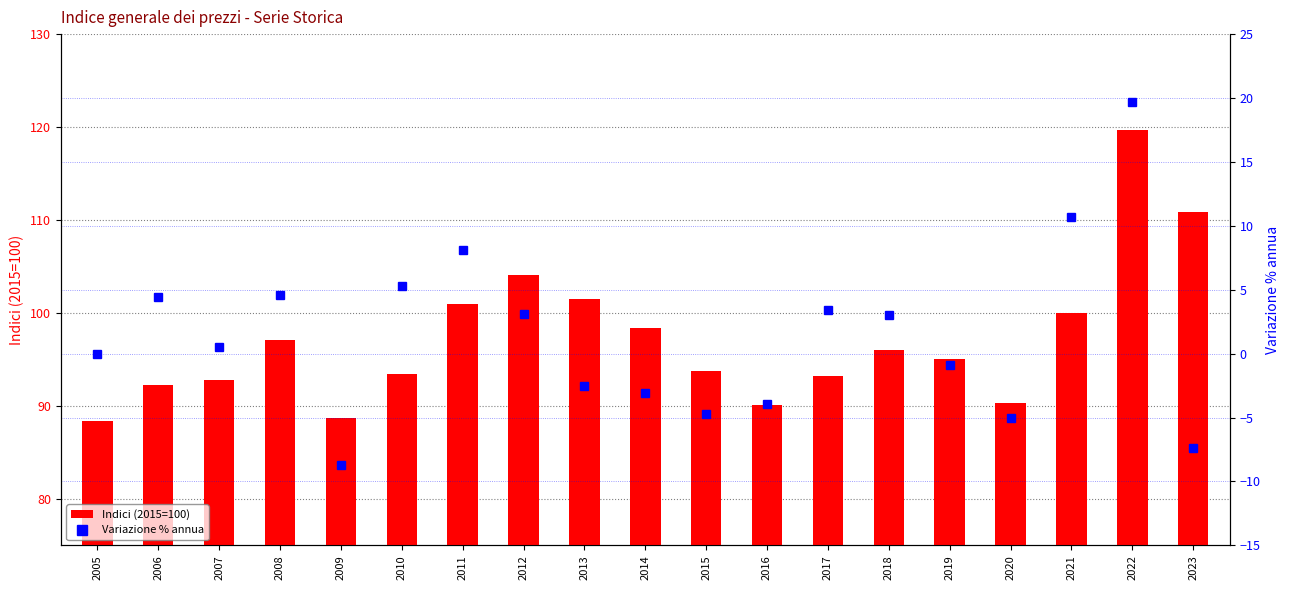

What is the average value of the Variazione % annua series?

1.4